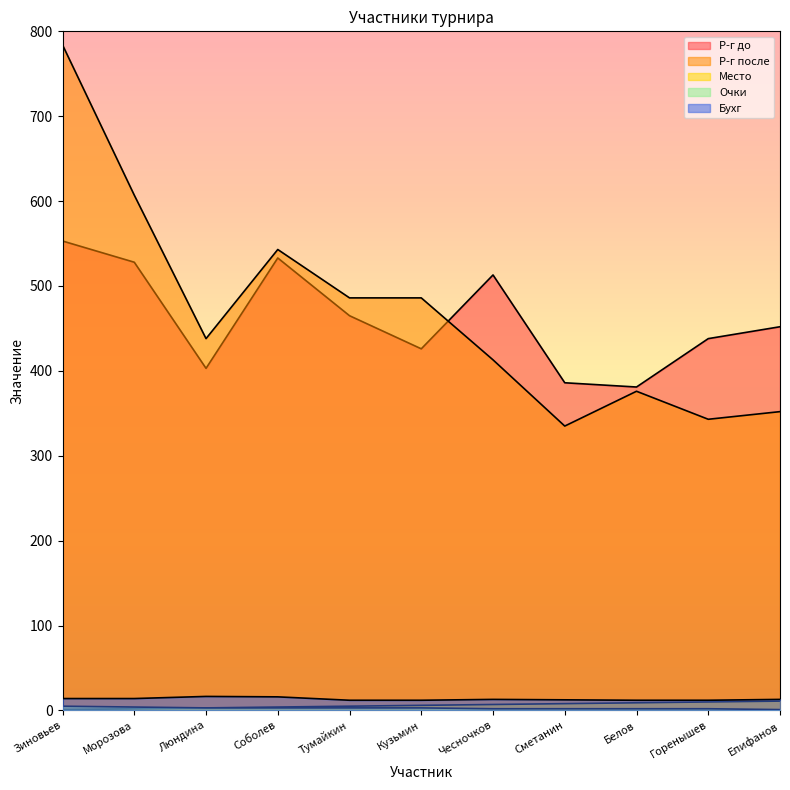

What is the value of the Очки point at the 3rd from the left?

3.0